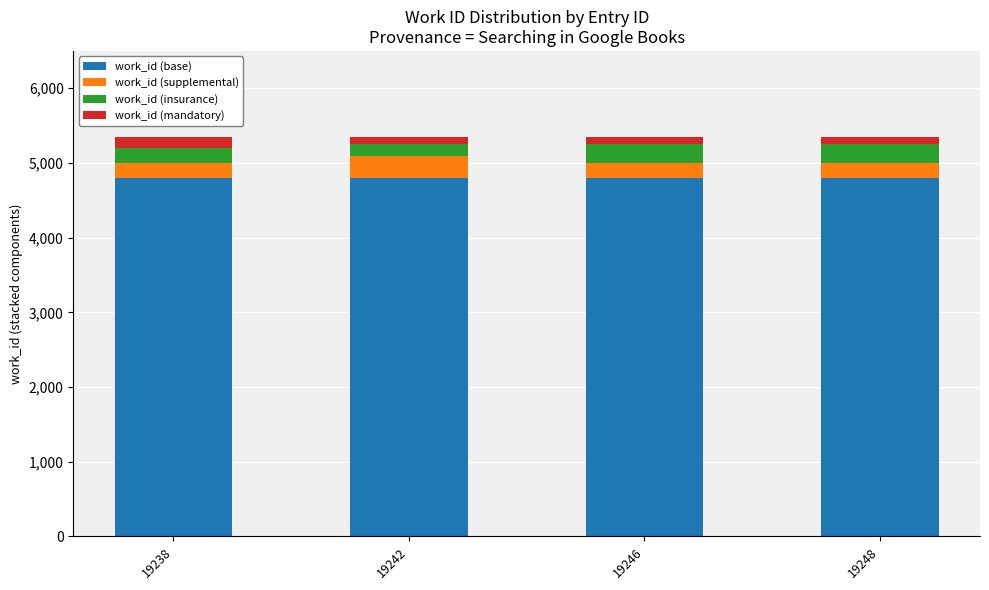

What is the sum of all work_id (base) values?

19200